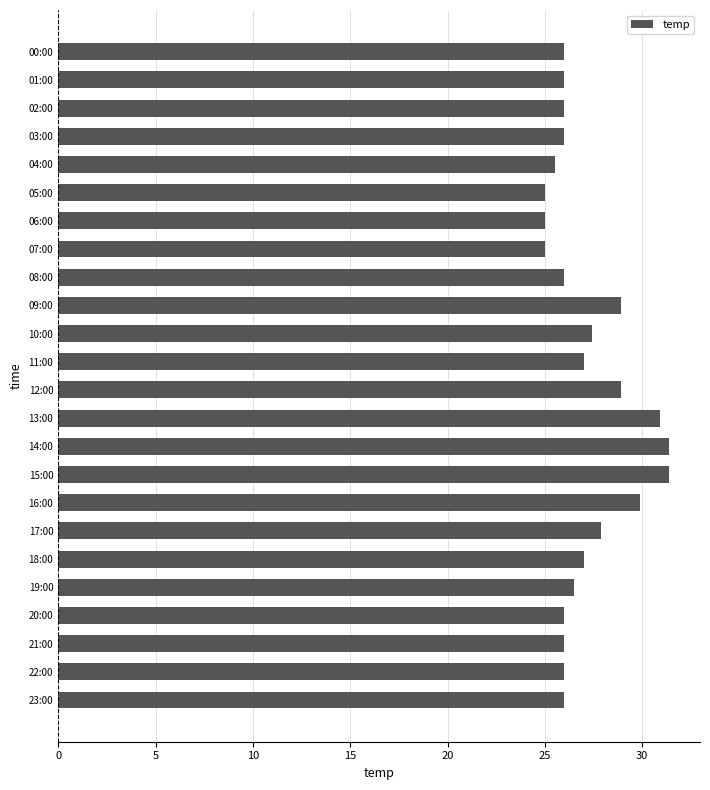

What is the difference between the maximum and minimum values?

6.4